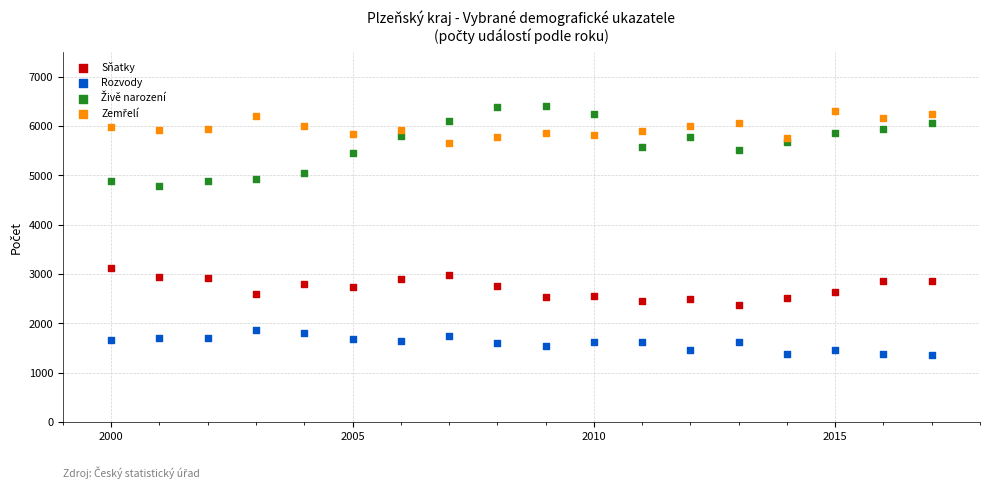

Which series reaches the minimum Y coordinate?

Rozvody